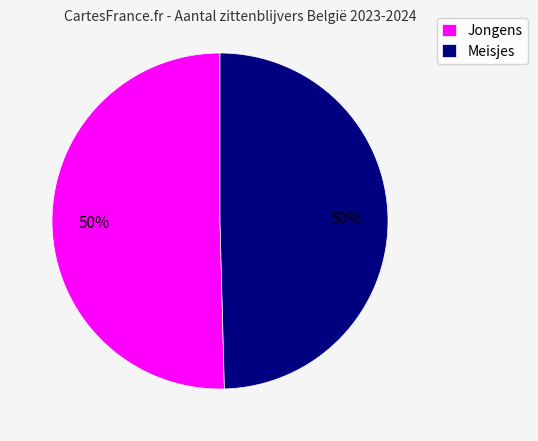

Approximately how many times larger is the value at Jongens compared to Meisjes?

1.0